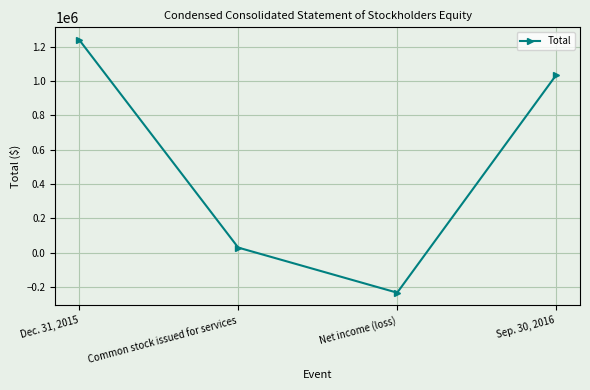

At which category does the chart reach its peak across all series?

Dec. 31, 2015